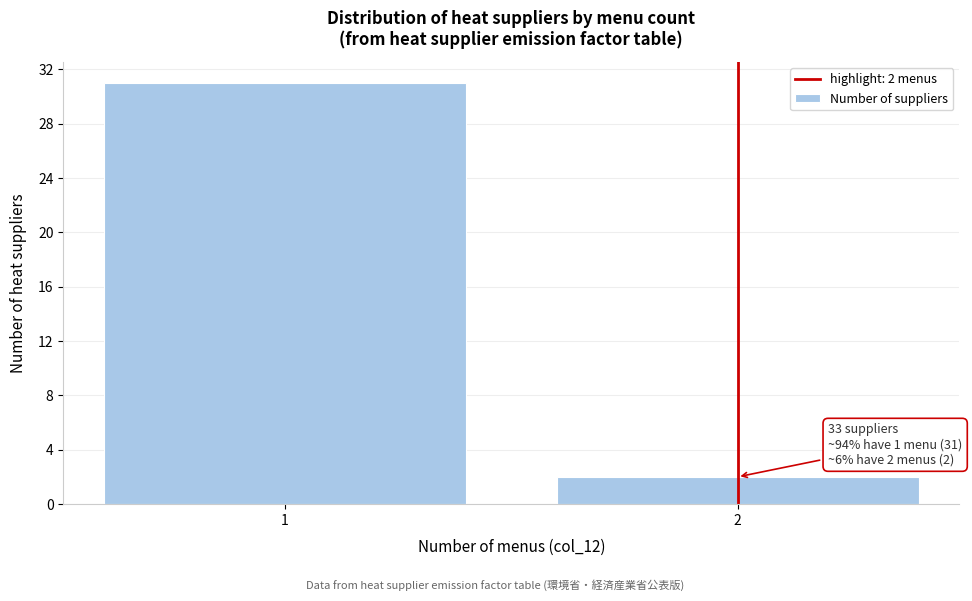

Reading left to right, transcribe all the data shown in this chart.

1=31	2=2